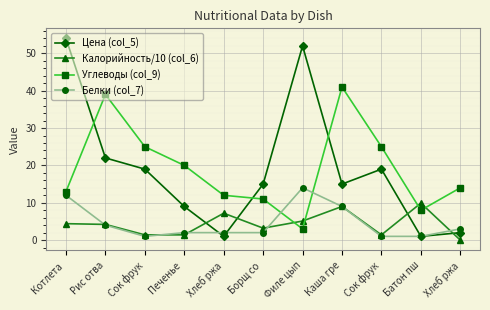

What are all the series names shown in the legend?

Цена (col_5), Калорийность/10 (col_6), Углеводы (col_9), Белки (col_7)